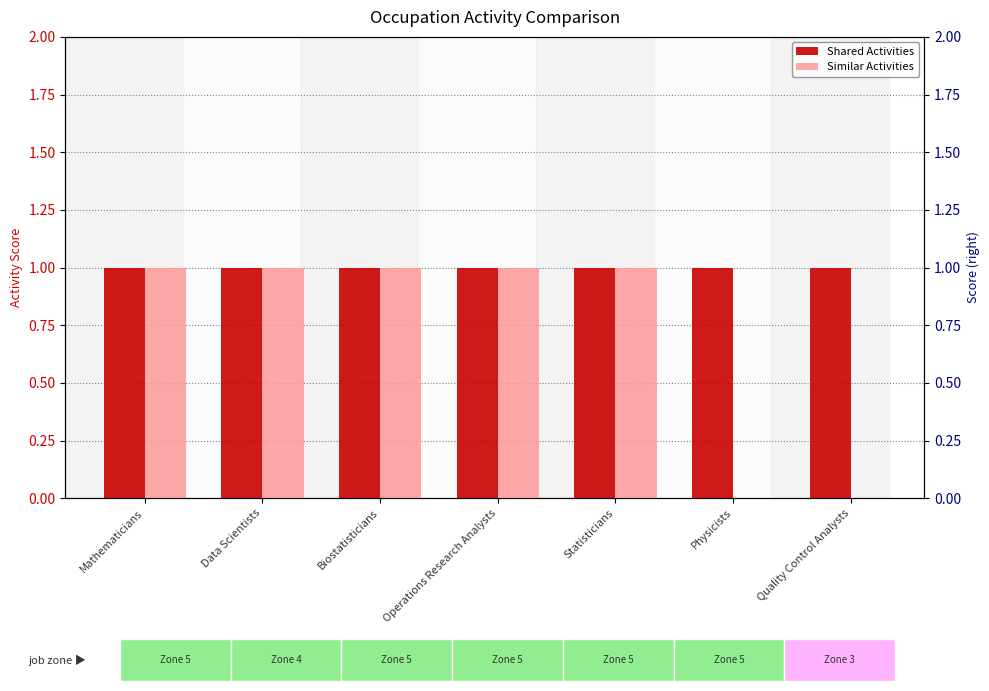

Reading left to right, transcribe all the data shown in this chart.

Shared Activities: 1	1	1	1	1	1	1
Similar Activities: 1	1	1	1	1	0	0